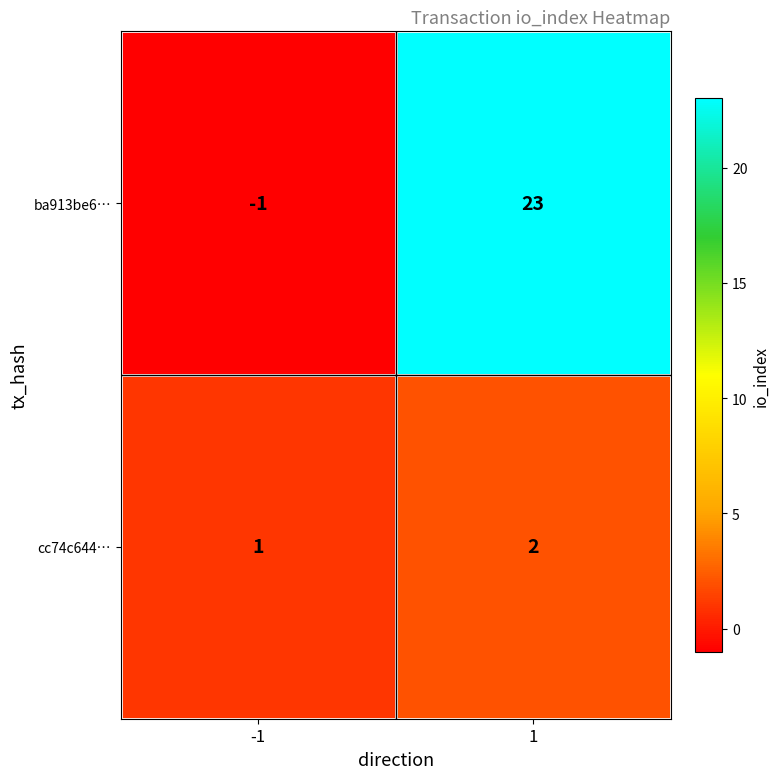

At -1, list the series in order from largest to smallest.

cc74c644…, ba913be6…